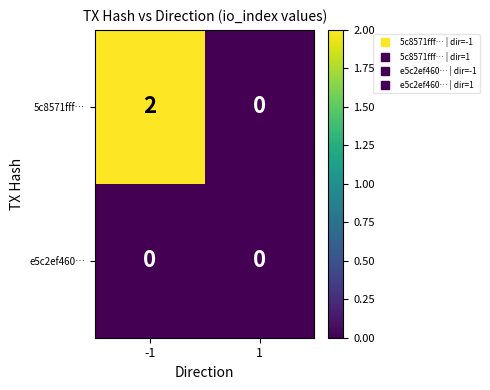

Rank the series by their average value, from highest to lowest.

5c8571fff…, e5c2ef460…